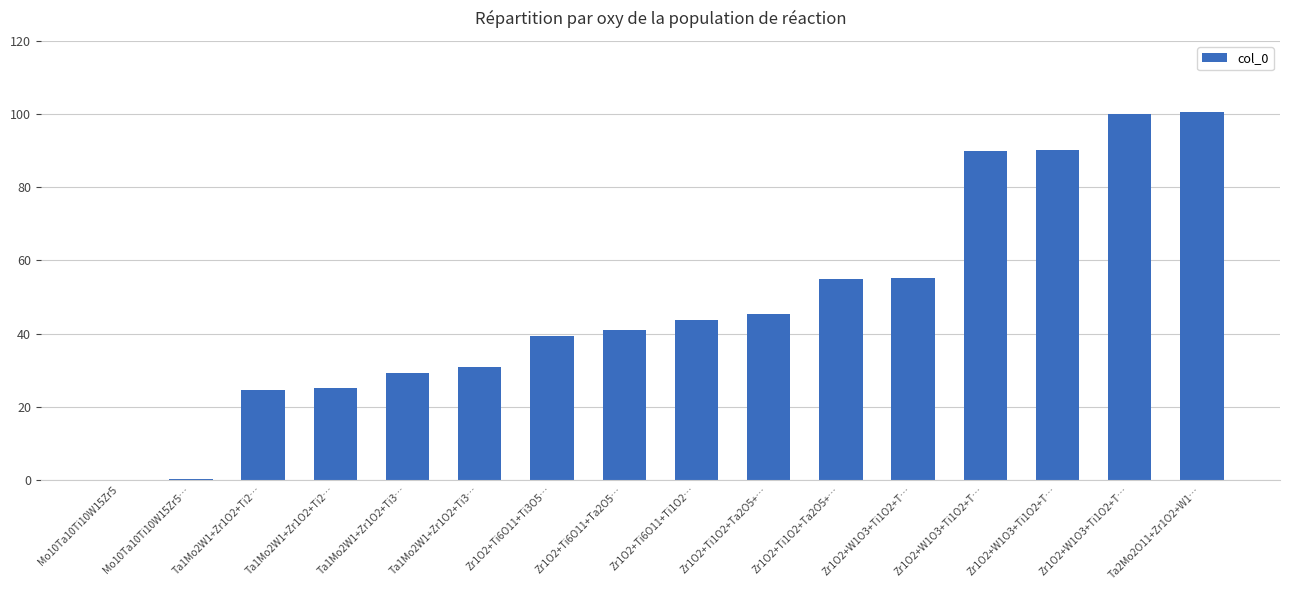

Are the bars horizontal?

No